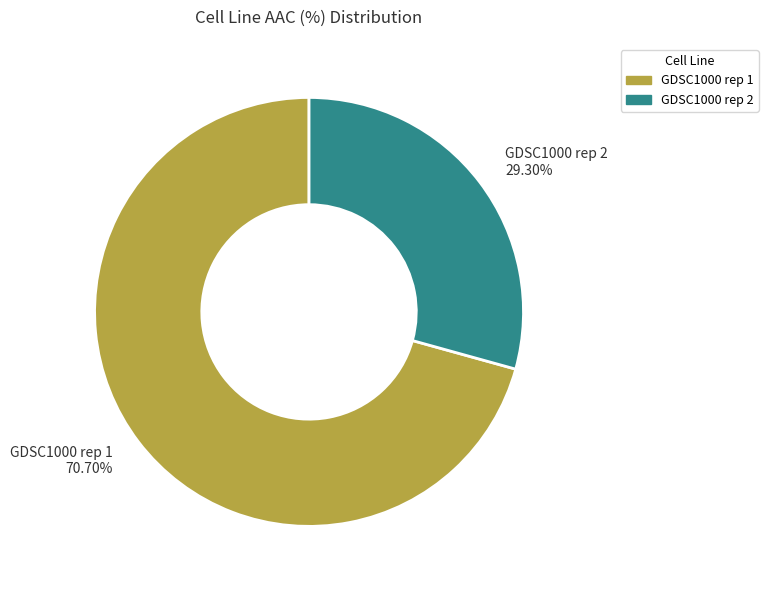

Which category has the smallest portion of the pie?

GDSC1000 rep 2